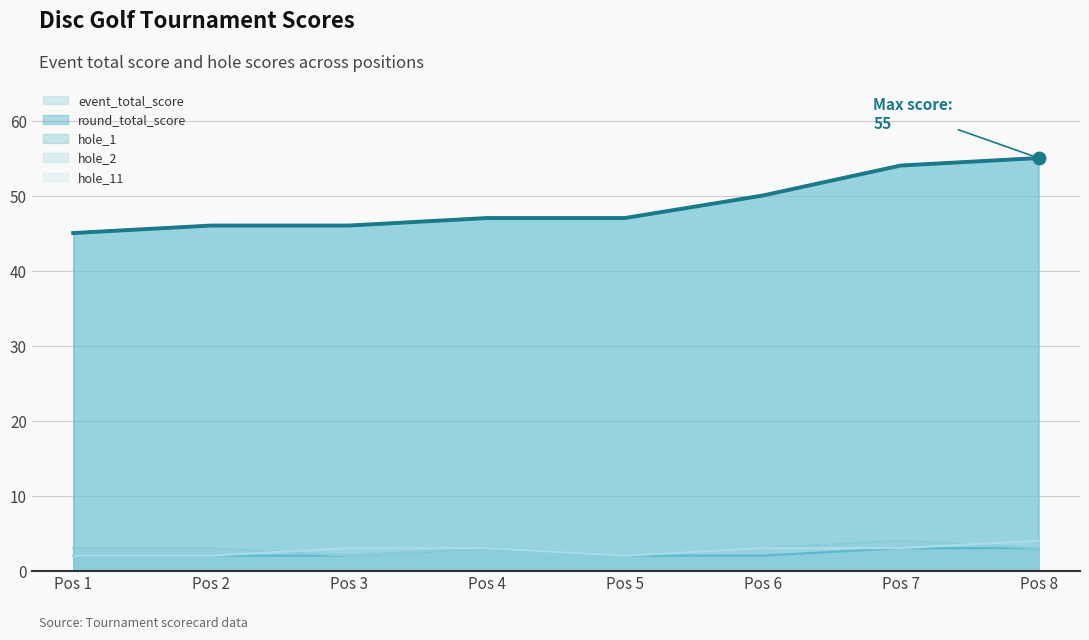

Reading left to right, transcribe all the data shown in this chart.

event_total_score: 45	46	46	47	47	50	54	55
round_total_score: 45	46	46	47	47	50	54	55
hole_1: 2	2	2	3	2	2	3	3
hole_2: 3	3	2	3	2	3	4	3
hole_11: 2	2	3	3	2	3	3	4